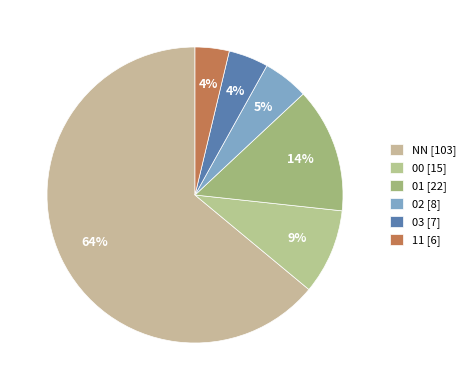

Is it true that 03 is 13% of the pie?

False